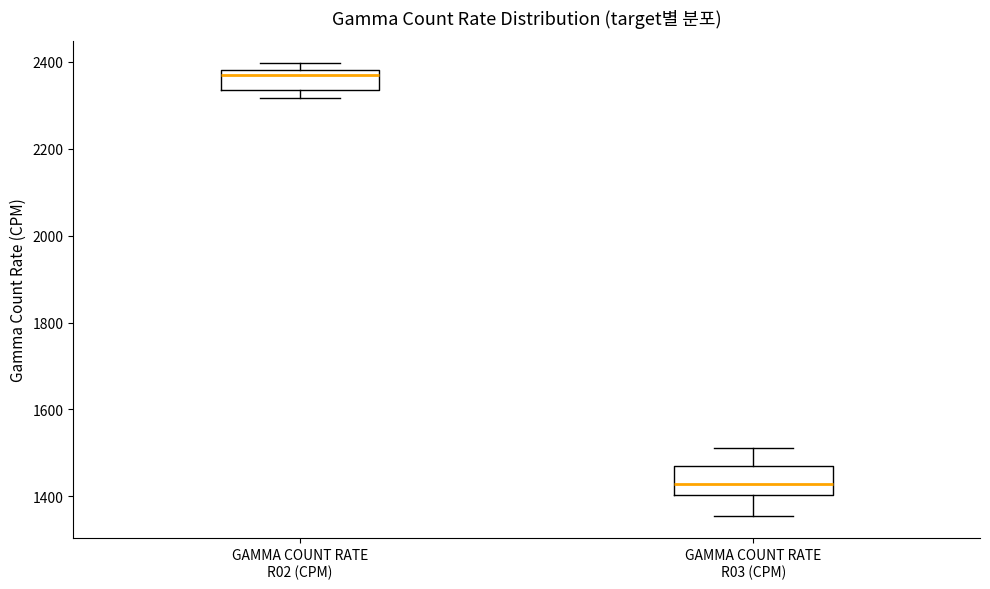

Which box has the lowest median line?

GAMMA COUNT RATE R03 (CPM)